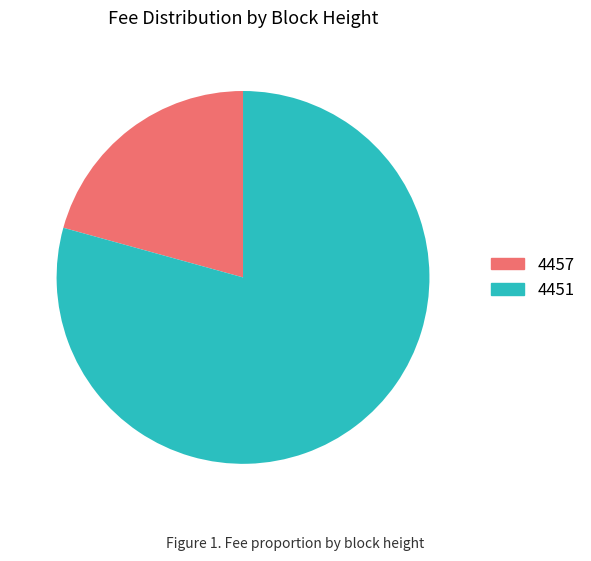

What is the largest slice in the pie chart?

4451